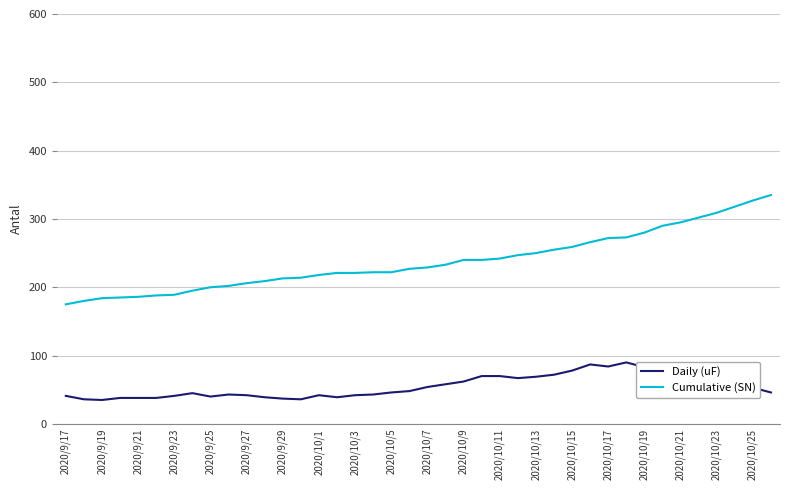

Is this an area chart (filled region under the line)?

No